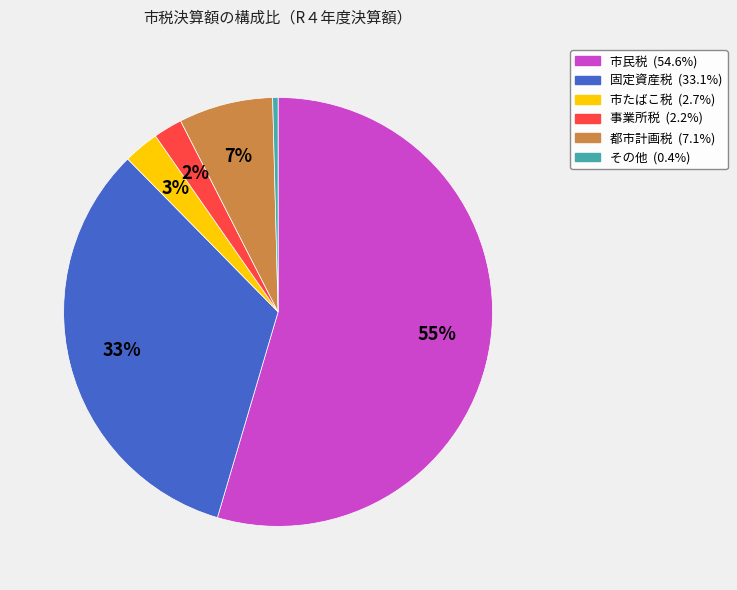

How many segments does this pie chart have?

6